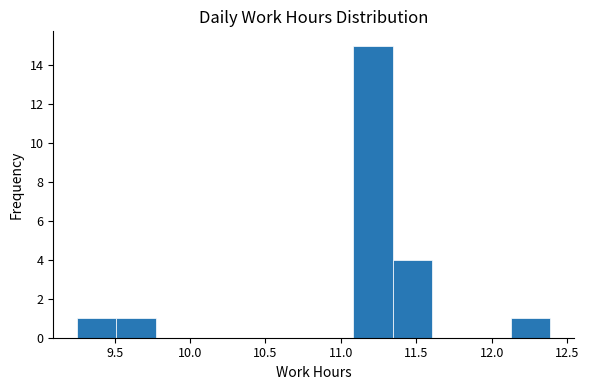

How tall is the bar that spans 12.15 to 12.40 on the x-axis? Neither the bar edges nor the heights are printed on the chart, so give them approximately, as read against the axes.

1